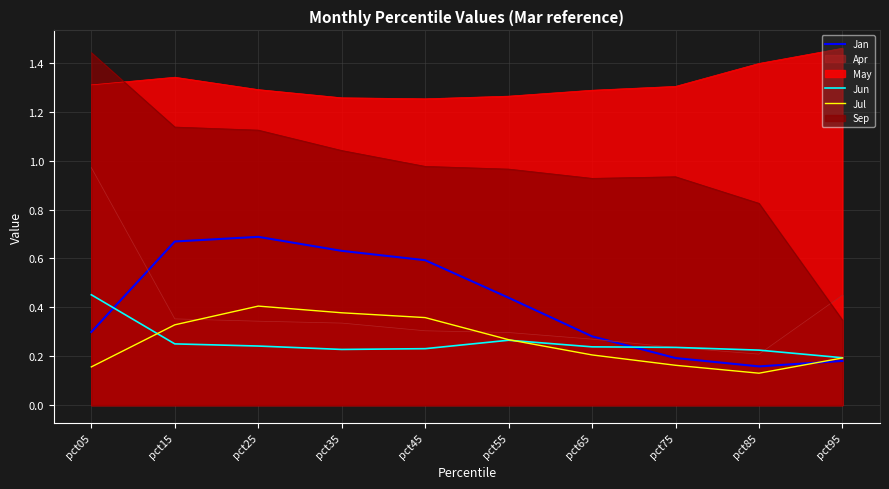

At which label does Jul reach its peak?

pct25